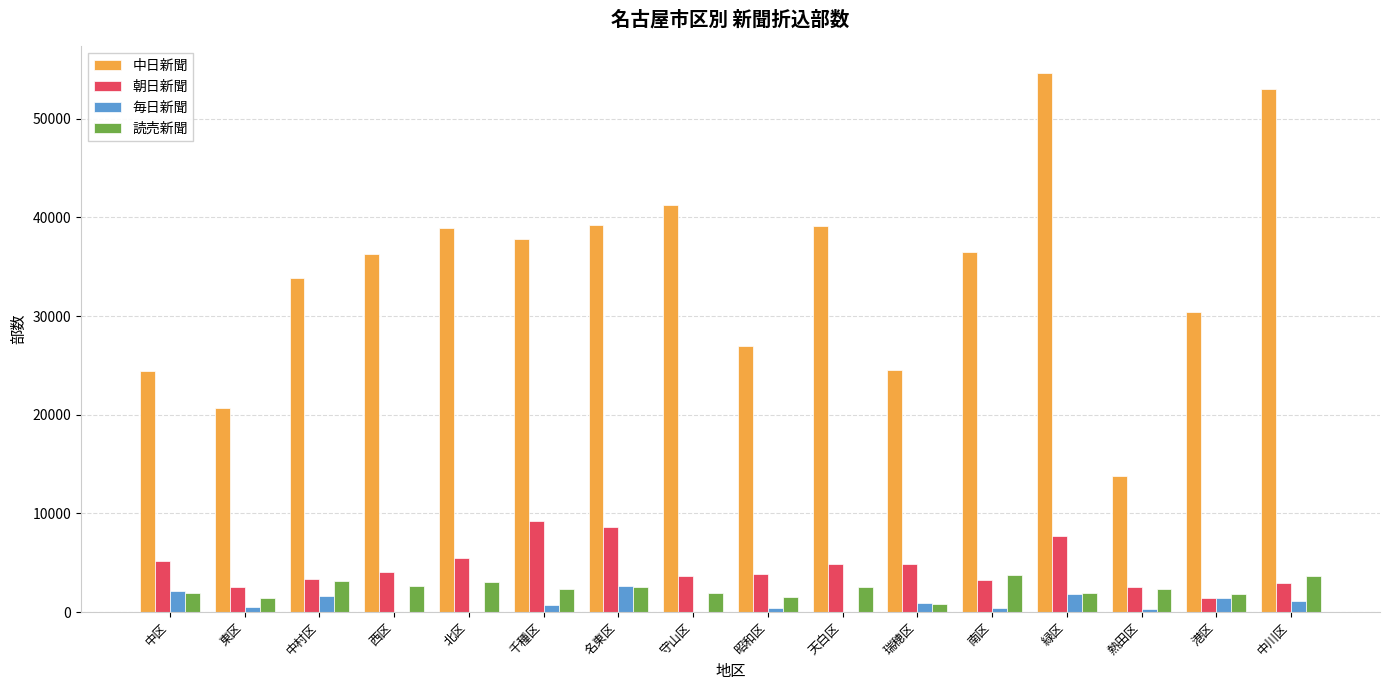

What is the sum of all 読売新聞 values?

37250